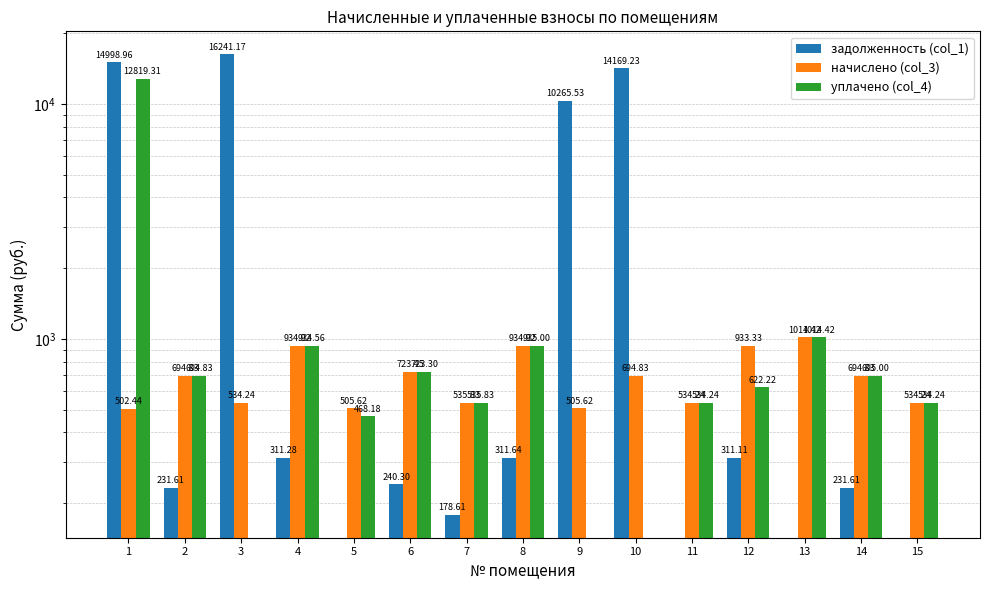

Reading right to left, list all the values displayed in this chart.

задолженность (col_1): 15=0.0	14=231.6	13=0.0	12=311.1	11=0.0	10=14169.2	9=10265.5	8=311.6	7=178.6	6=240.3	5=0.0	4=311.3	3=16241.2	2=231.6	1=14999.0
начислено (col_3): 15=534.2	14=694.8	13=1014.4	12=933.3	11=534.2	10=694.8	9=505.6	8=934.9	7=535.8	6=723.5	5=505.6	4=934.9	3=534.2	2=694.8	1=502.4
уплачено (col_4): 15=534.2	14=695.0	13=1014.4	12=622.2	11=534.2	10=0.0	9=0.0	8=935.0	7=535.8	6=723.3	5=468.2	4=934.6	3=0.0	2=694.8	1=12819.3